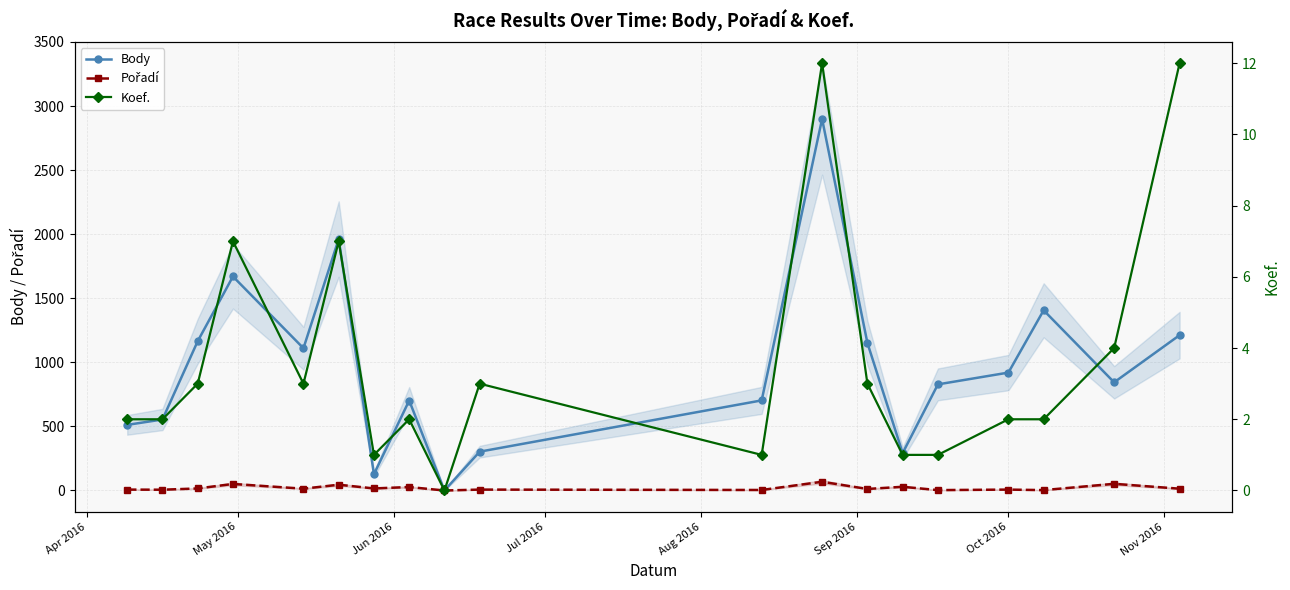

How many interior local peaks does the Body series have?

5